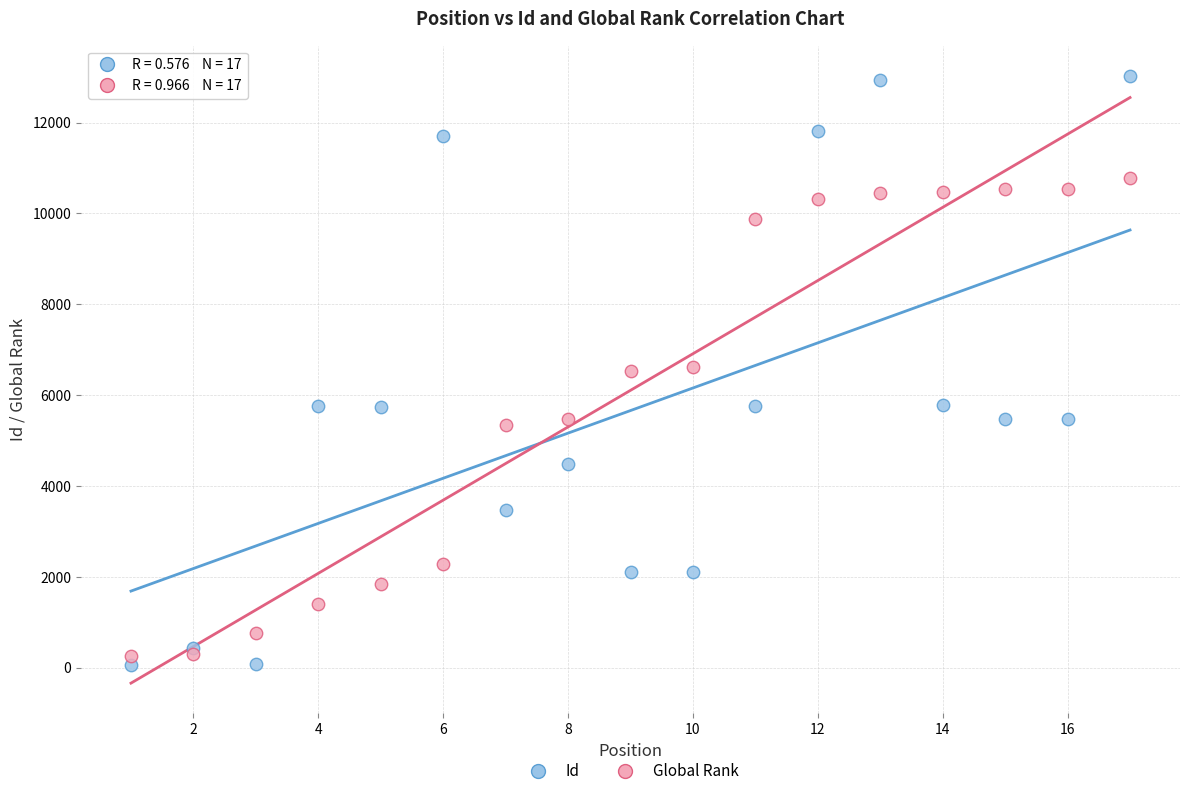

Which series has the largest Y range (max minus min)?

Id